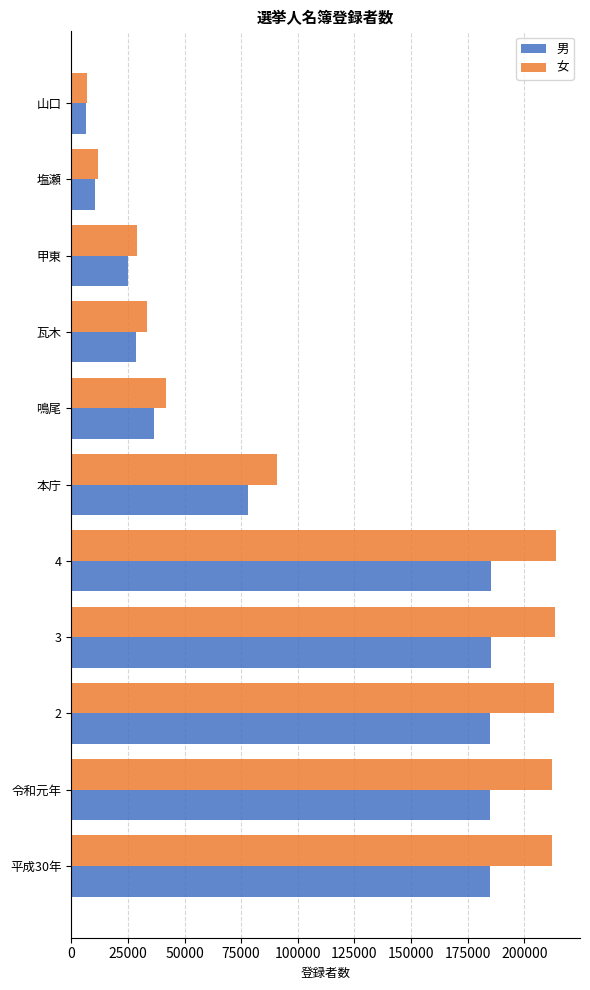

What is the smallest value displayed?

6670